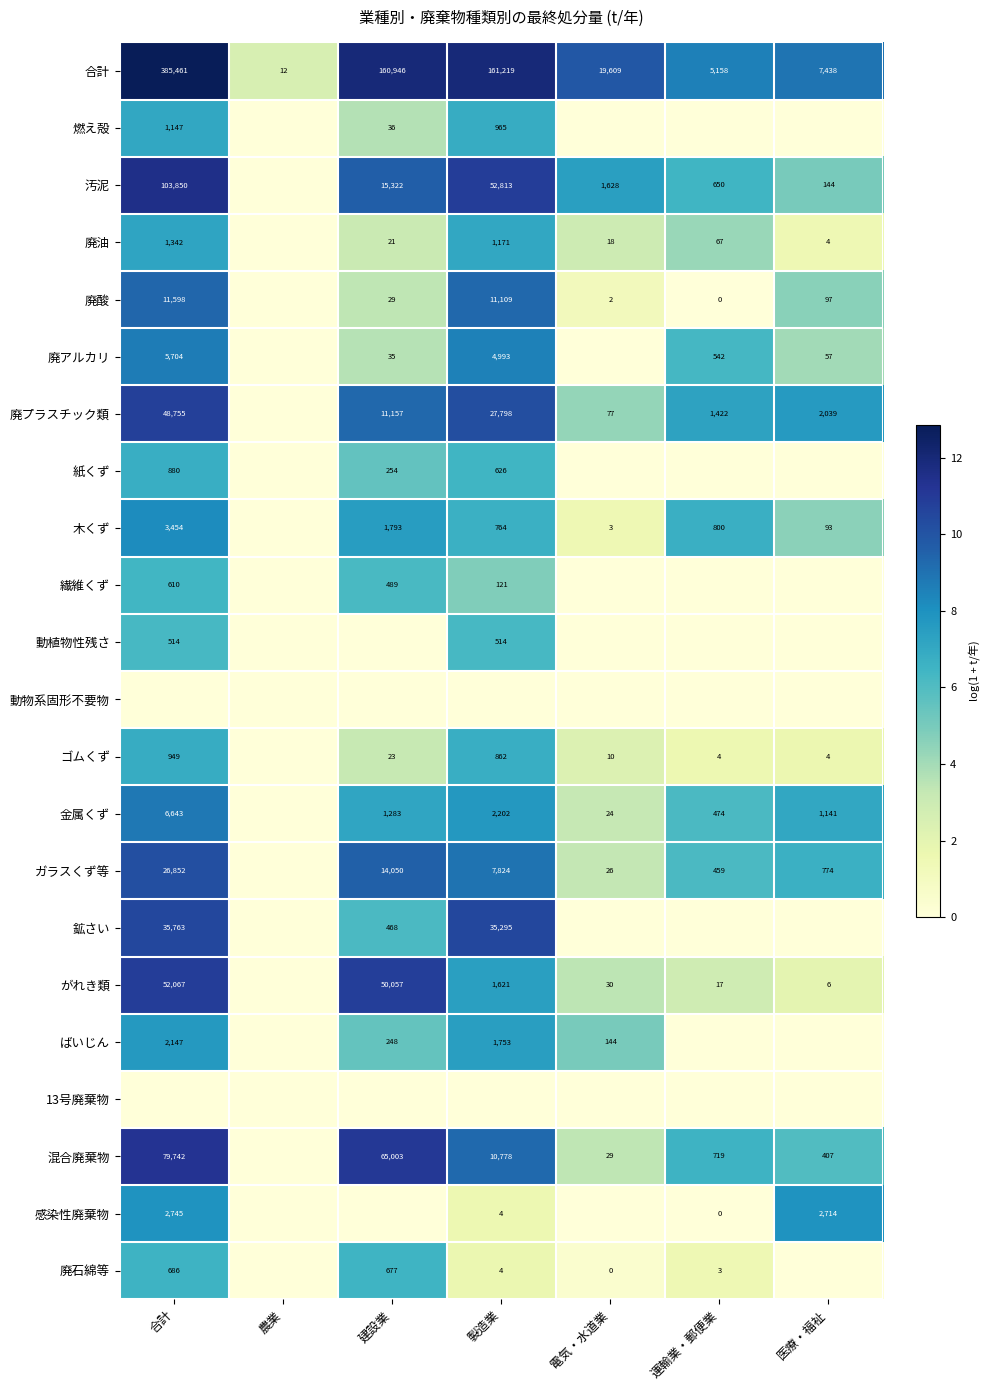

The value of 廃油 at 建設業 is 21. True or false?

True